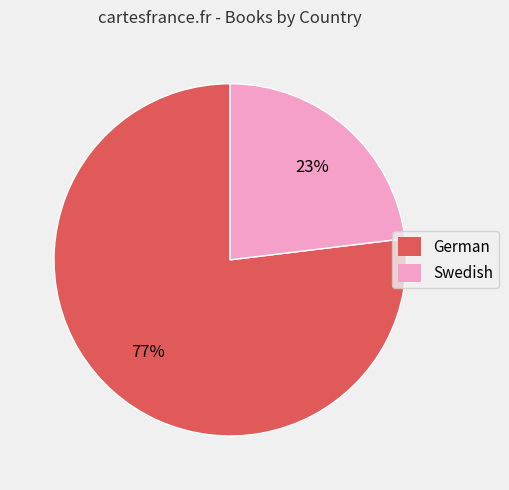

Which slice represents more than half of the pie?

German